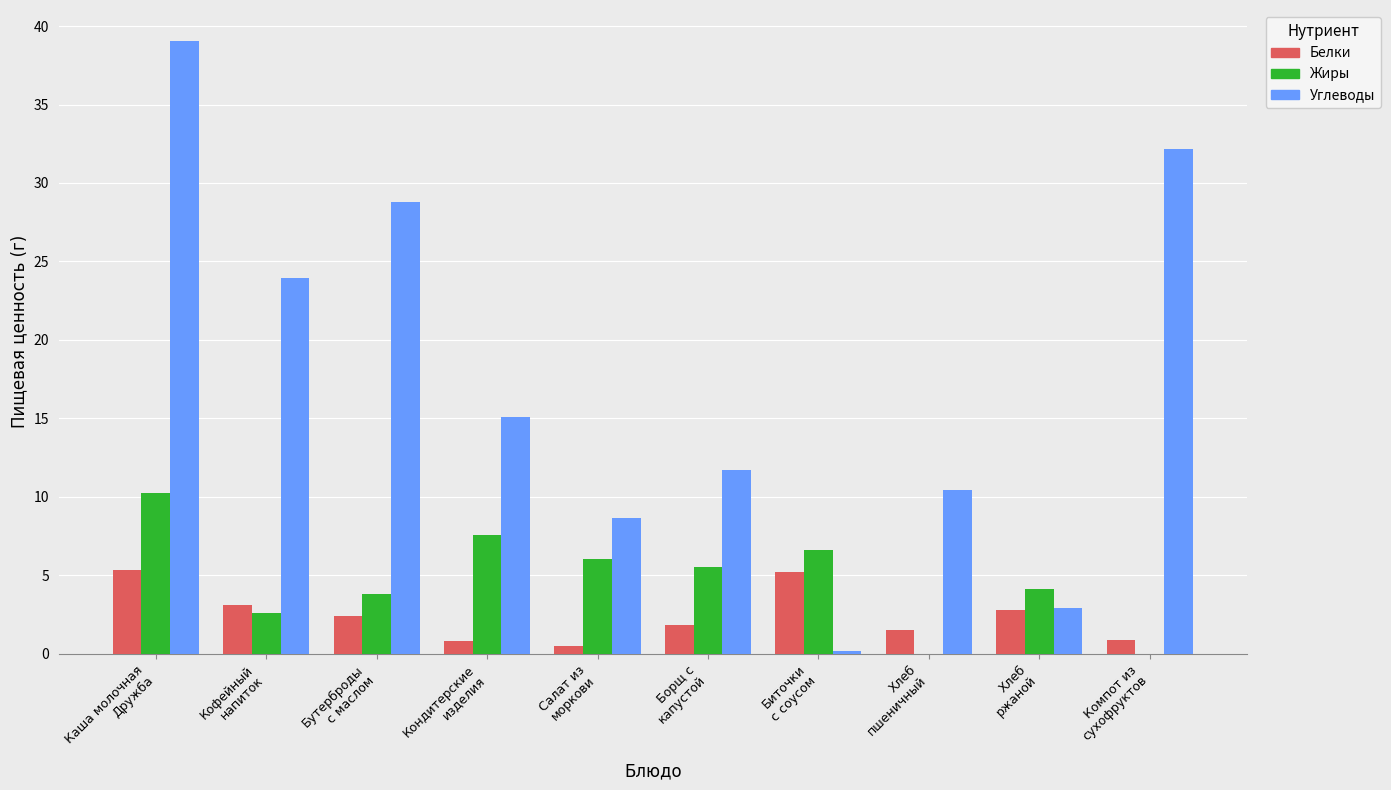

Which series has the largest total across all categories?

Углеводы